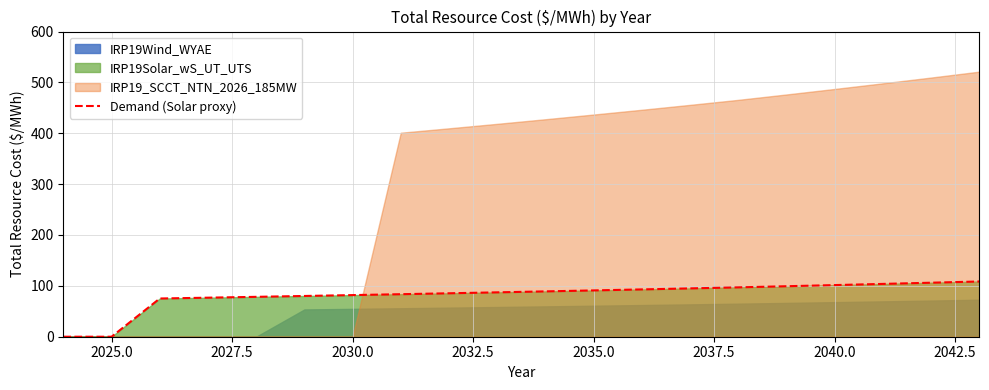

The value of Demand (Solar proxy) at 2030.0 is 50.1. True or false?

False